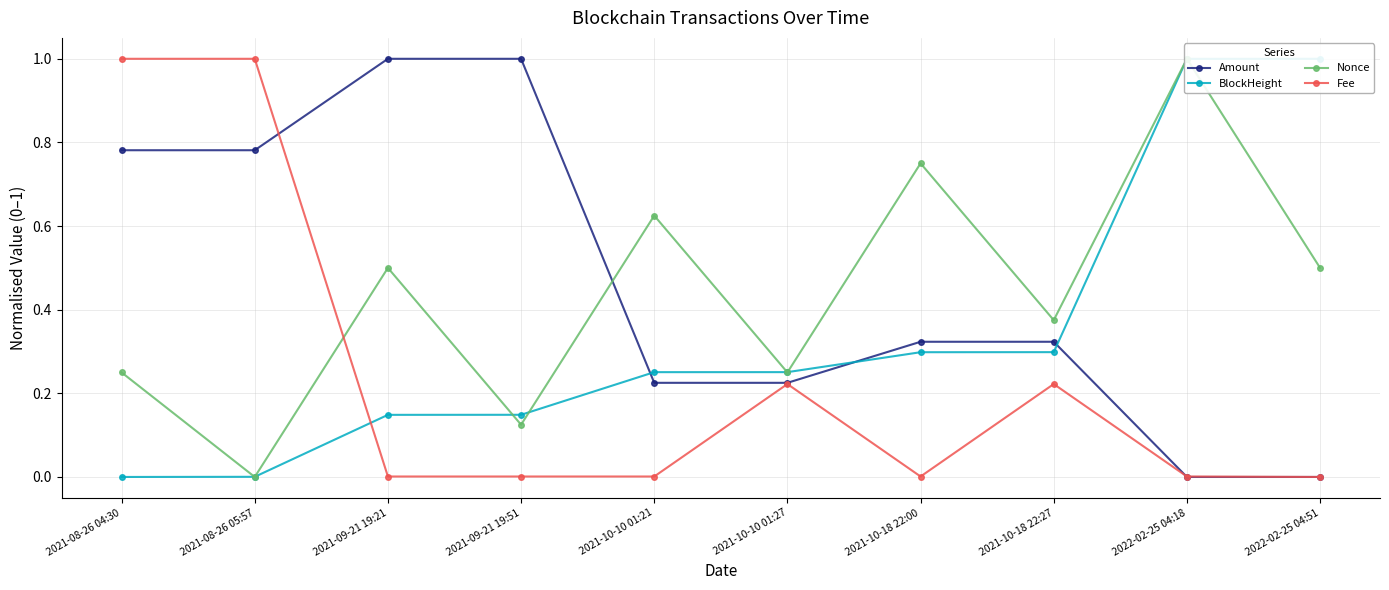

Which category has the highest value across all series?

2021-09-21 19:21